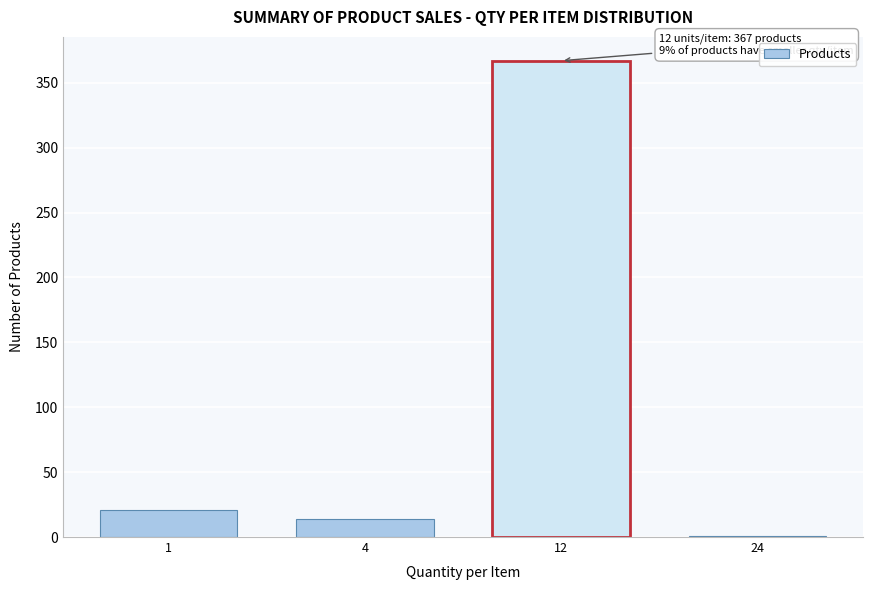

Reading right to left, extract all data points from this chart.

24=1	12=367	4=14	1=21